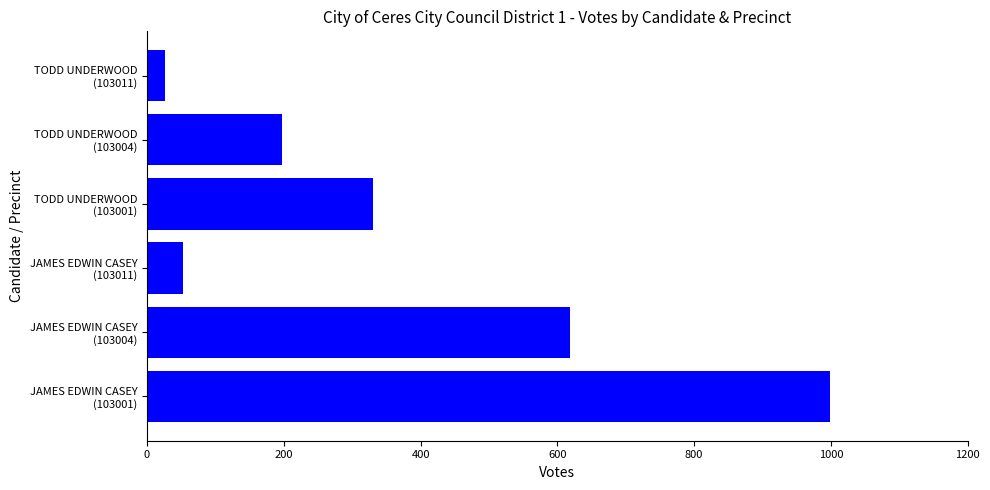

What is the greatest value displayed?

999